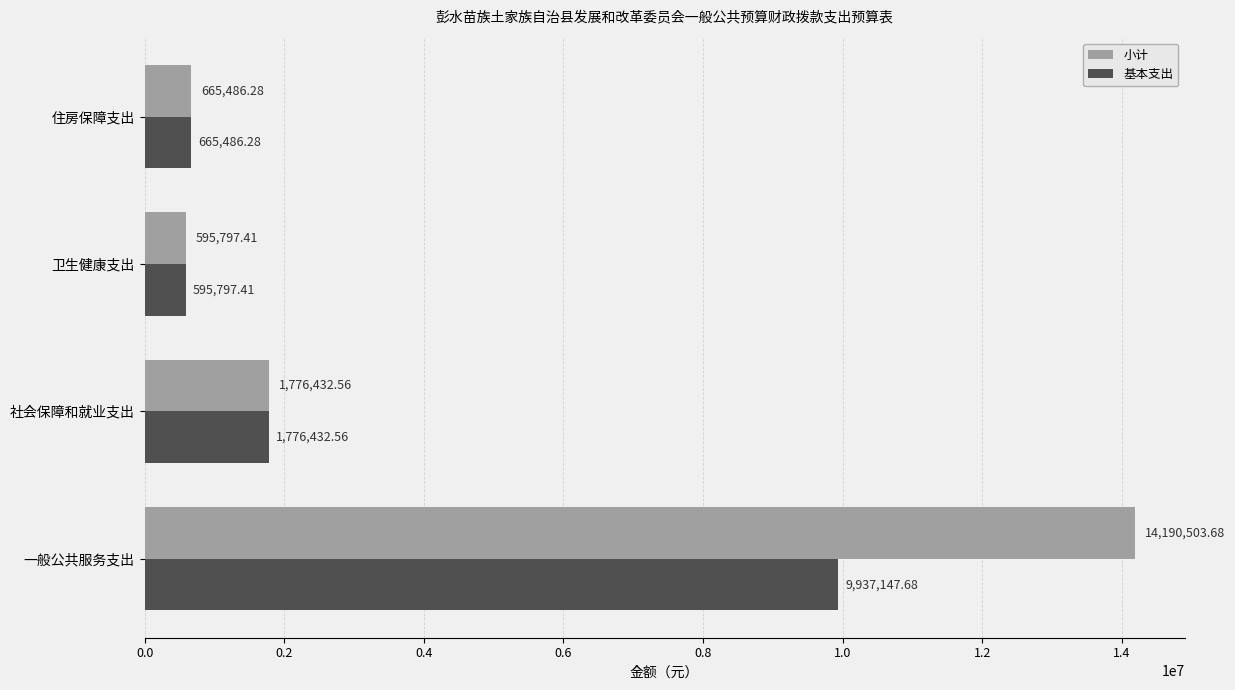

Which series has the widest spread of values?

小计